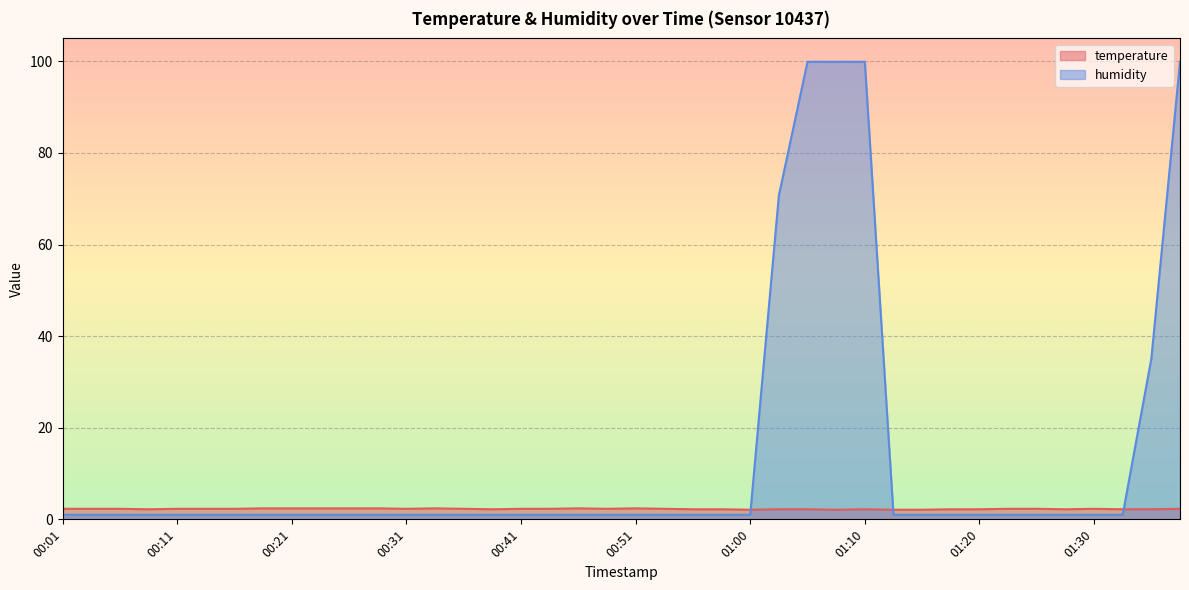

Which series changed the most between 00:09 and 00:23?

temperature